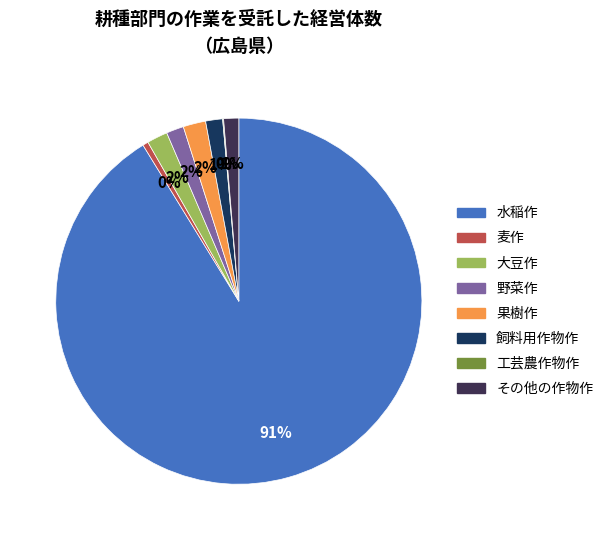

The 麦作 slice represents 0% of the pie. True or false?

True